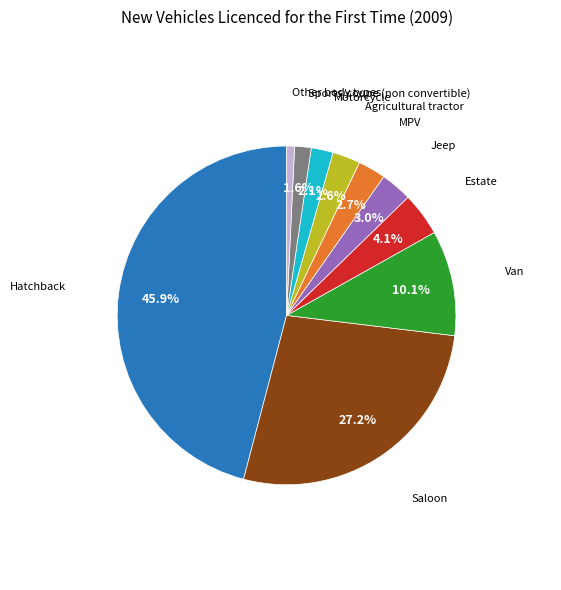

Is there any slice that represents more than half of the pie?

No